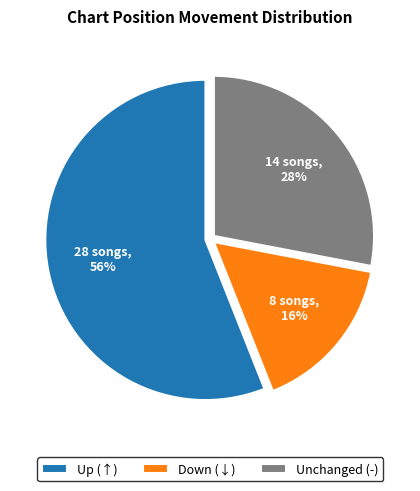

Rank the categories by value from highest to lowest.

Up (↑), Unchanged (-), Down (↓)